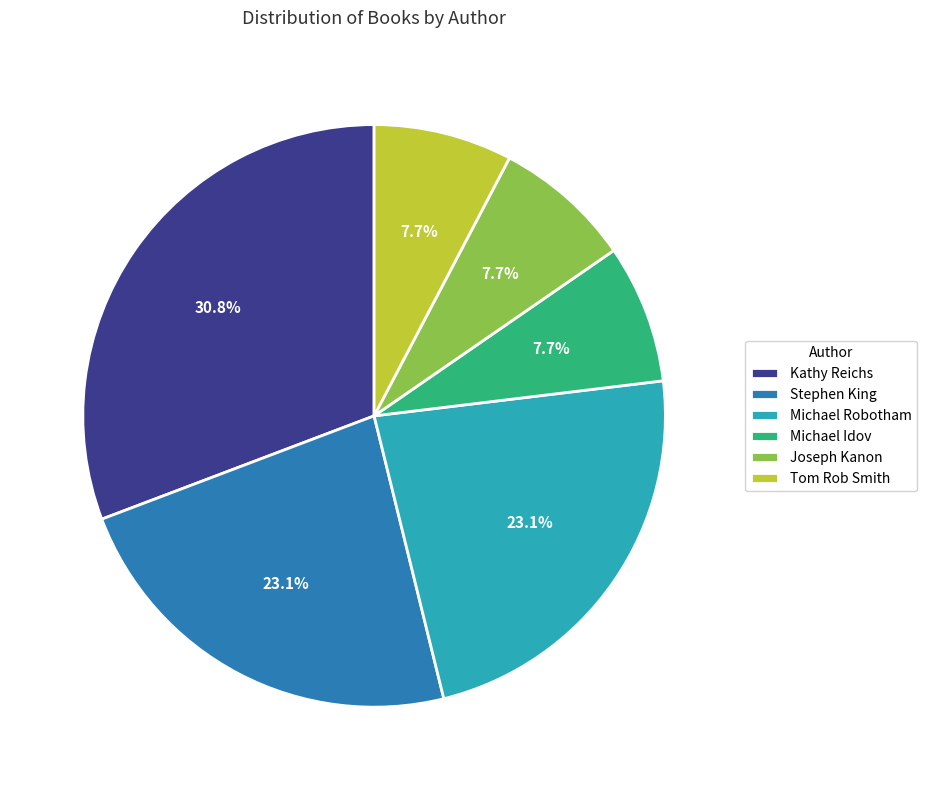

To the nearest percent, what portion does Joseph Kanon represent?

8%